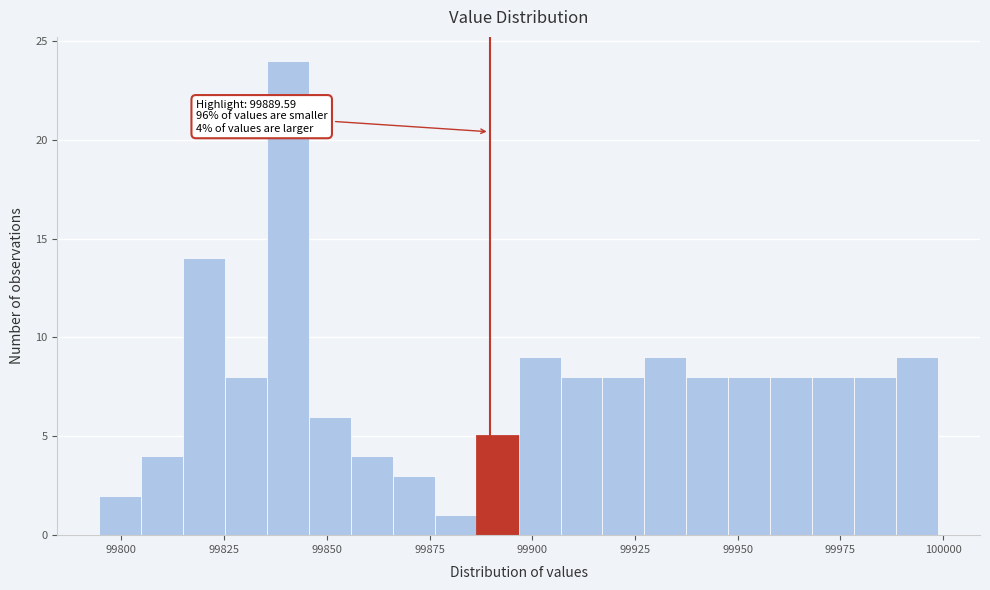

Read against the x-axis, roughly where is the centre of the tallest bar?

99840